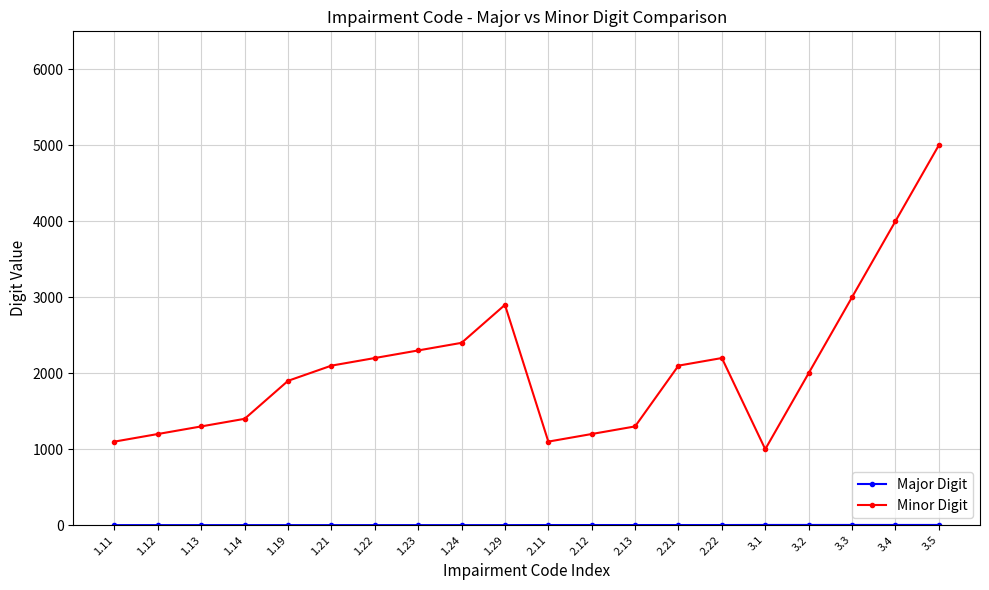

What is the average value of the Minor Digit series?

2085